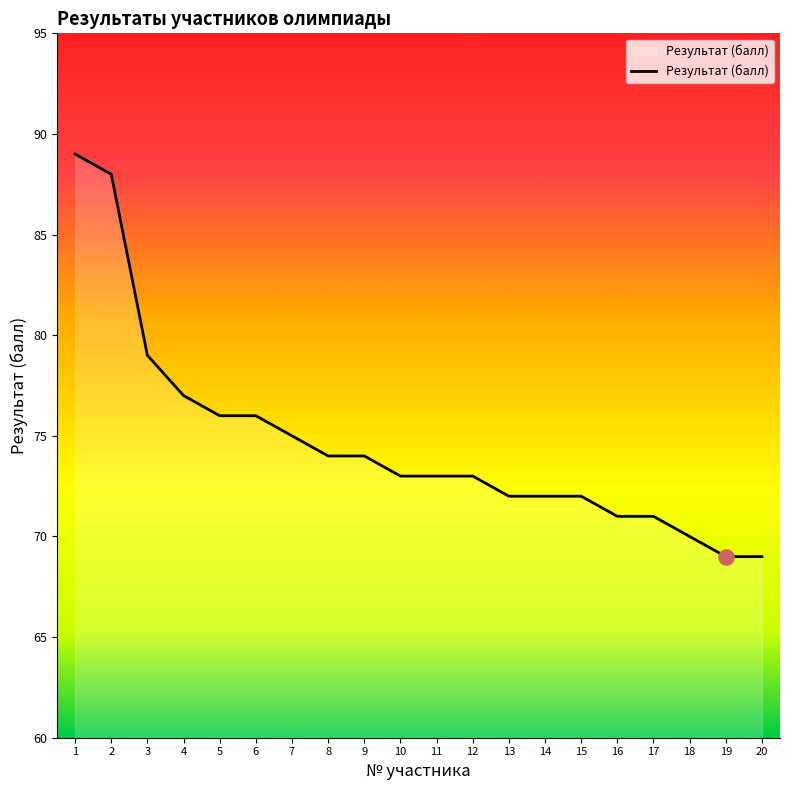

Approximately how many times larger is the value at 18 compared to 5?

0.9